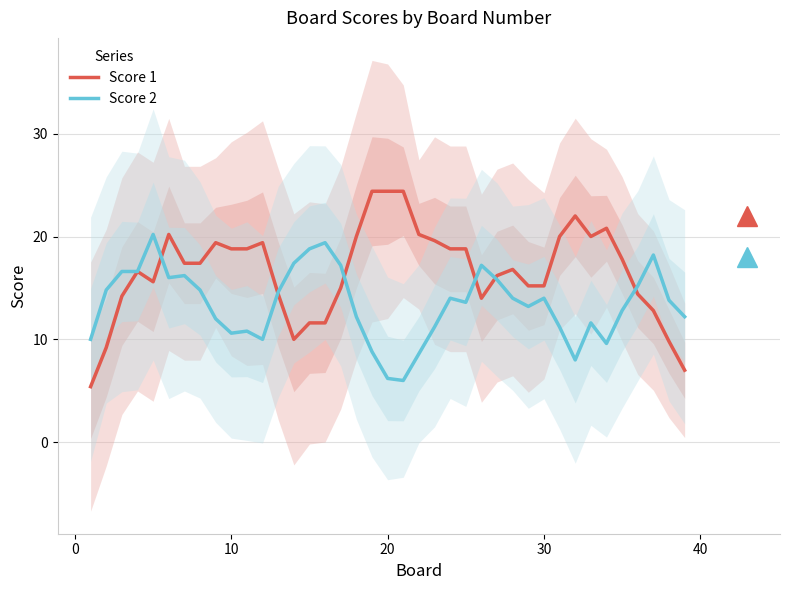

What is the highest value of the Score 2 series?

20.2